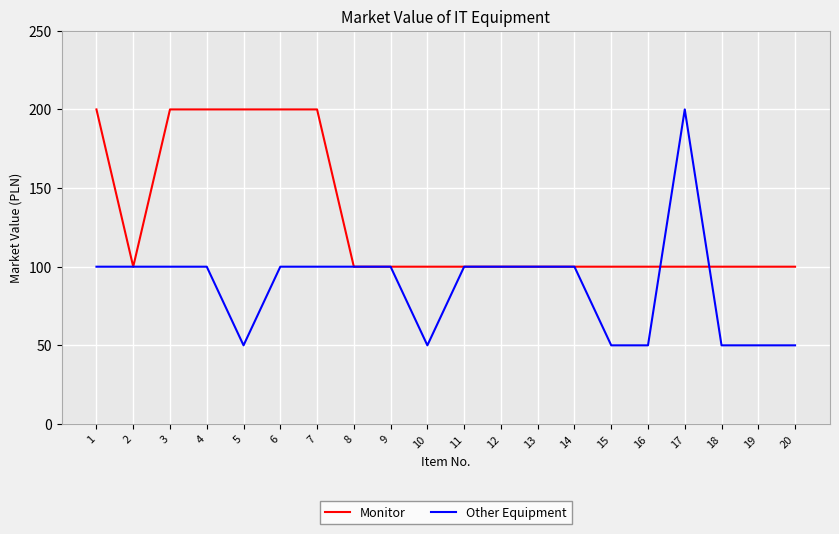

True or false: Monitor and Other Equipment intersect in this chart.

True